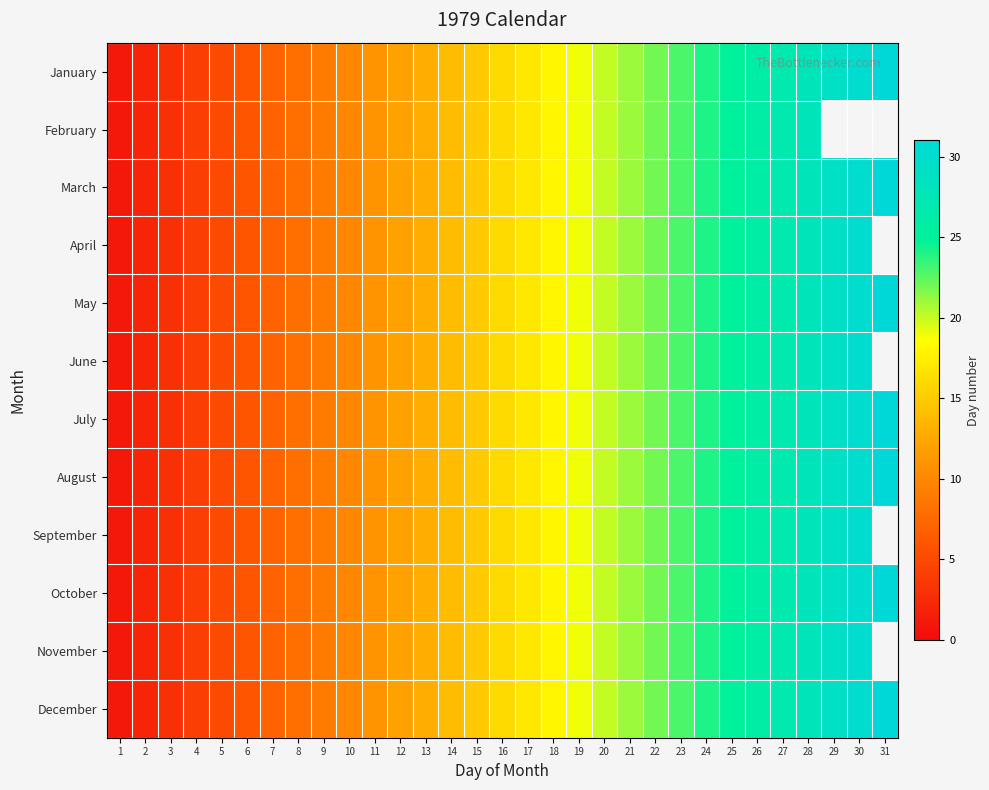

Rank the series by their maximum value, from highest to lowest.

January, March, May, July, August, October, December, April, June, September, November, February